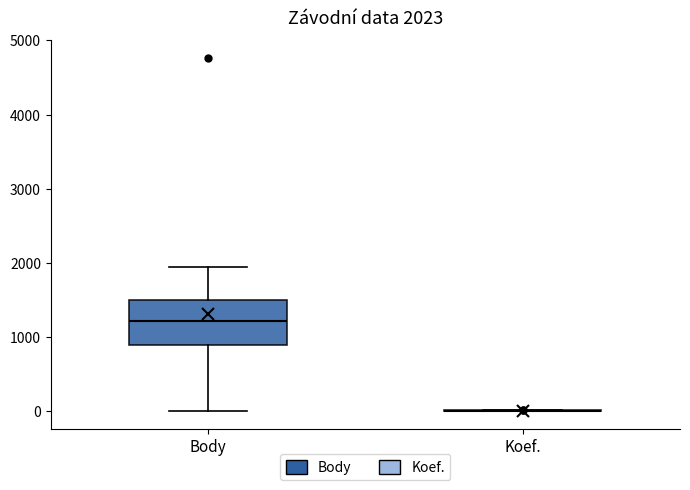

Which box is the tallest, from its lower edge to its upper edge?

Body